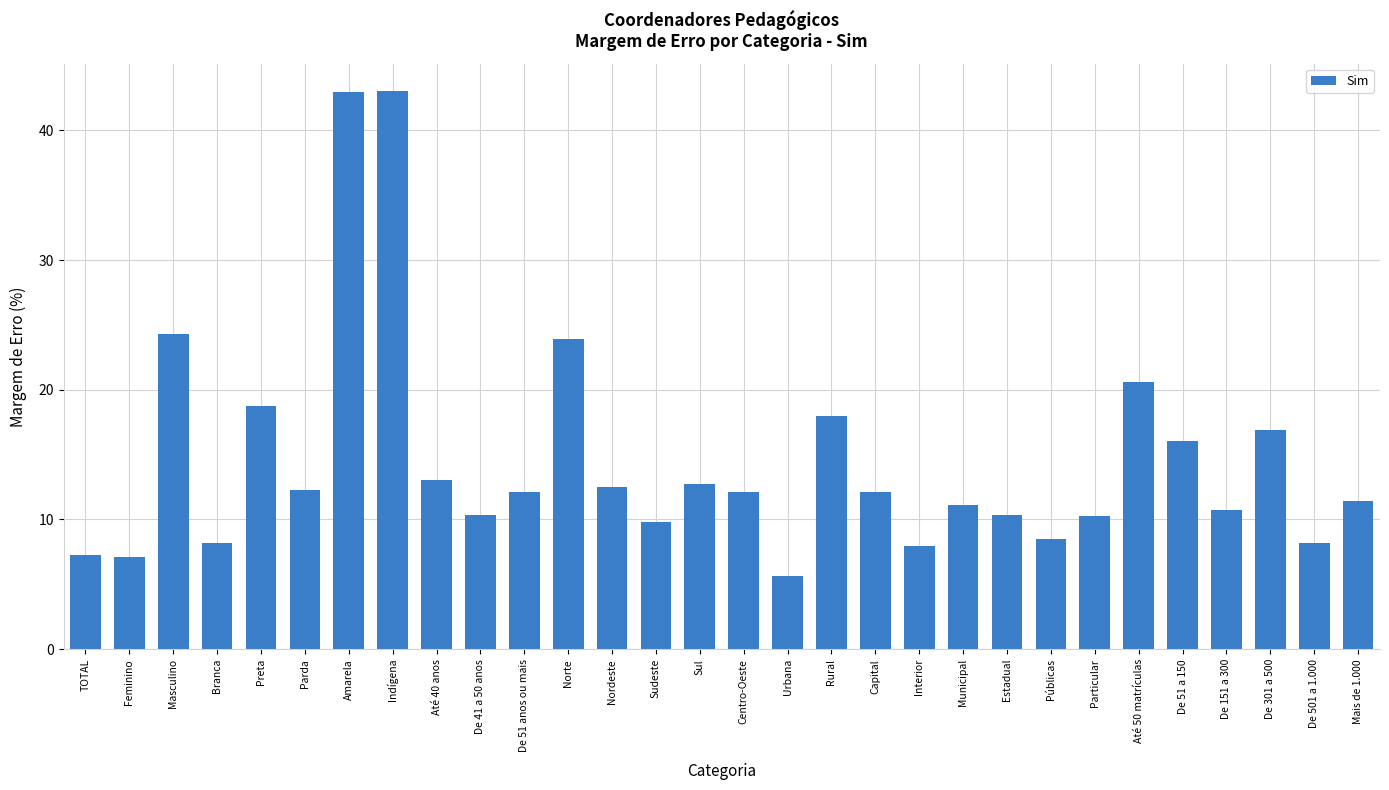

What is the smallest value displayed?

5.6